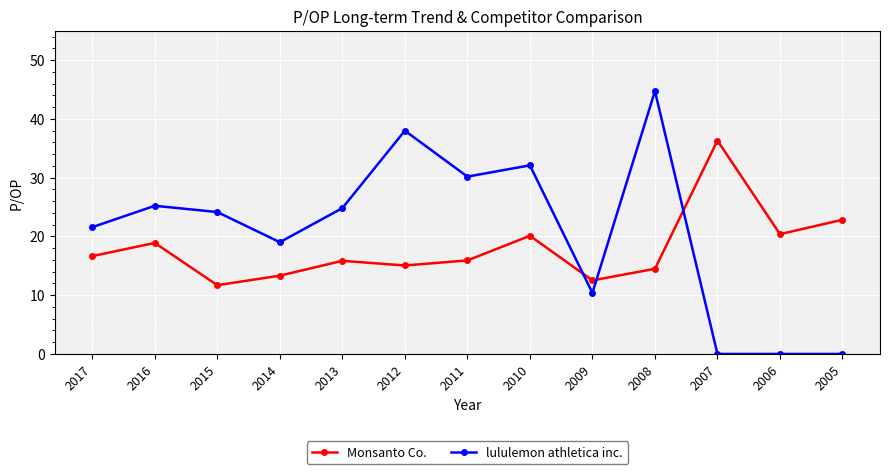

What is the maximum value for Monsanto Co.?

36.3